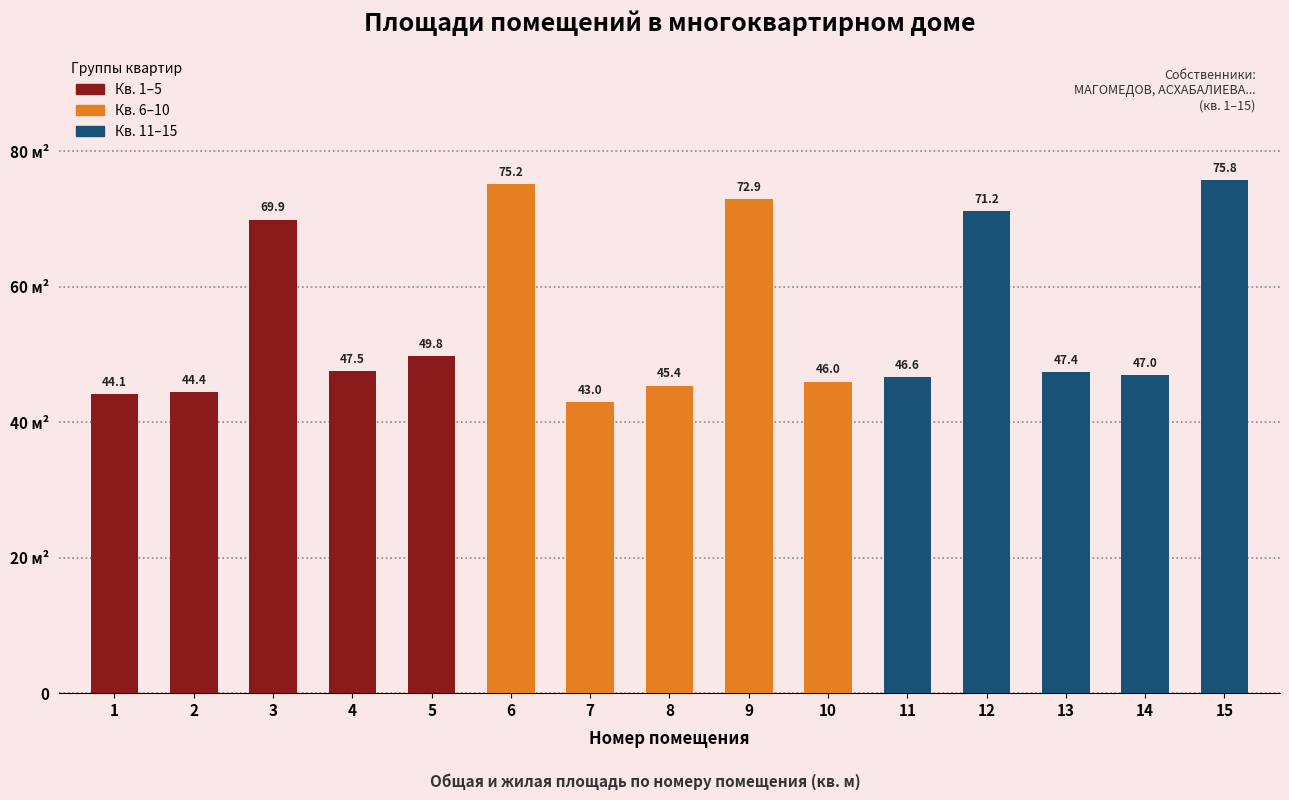

What is the change in value from 6 to 7?

-32.2